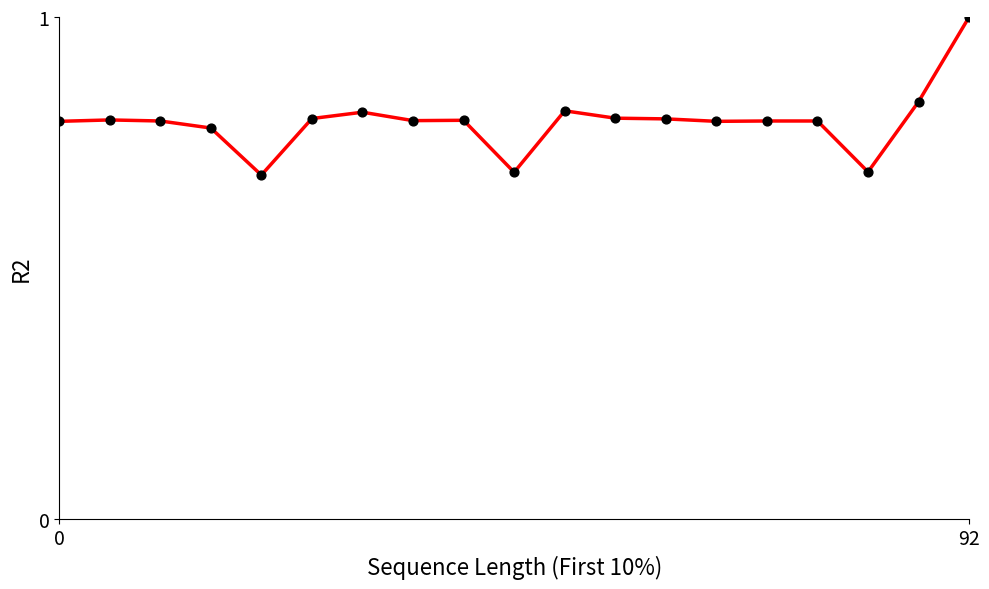

What is the maximum value shown in the chart?

1.0